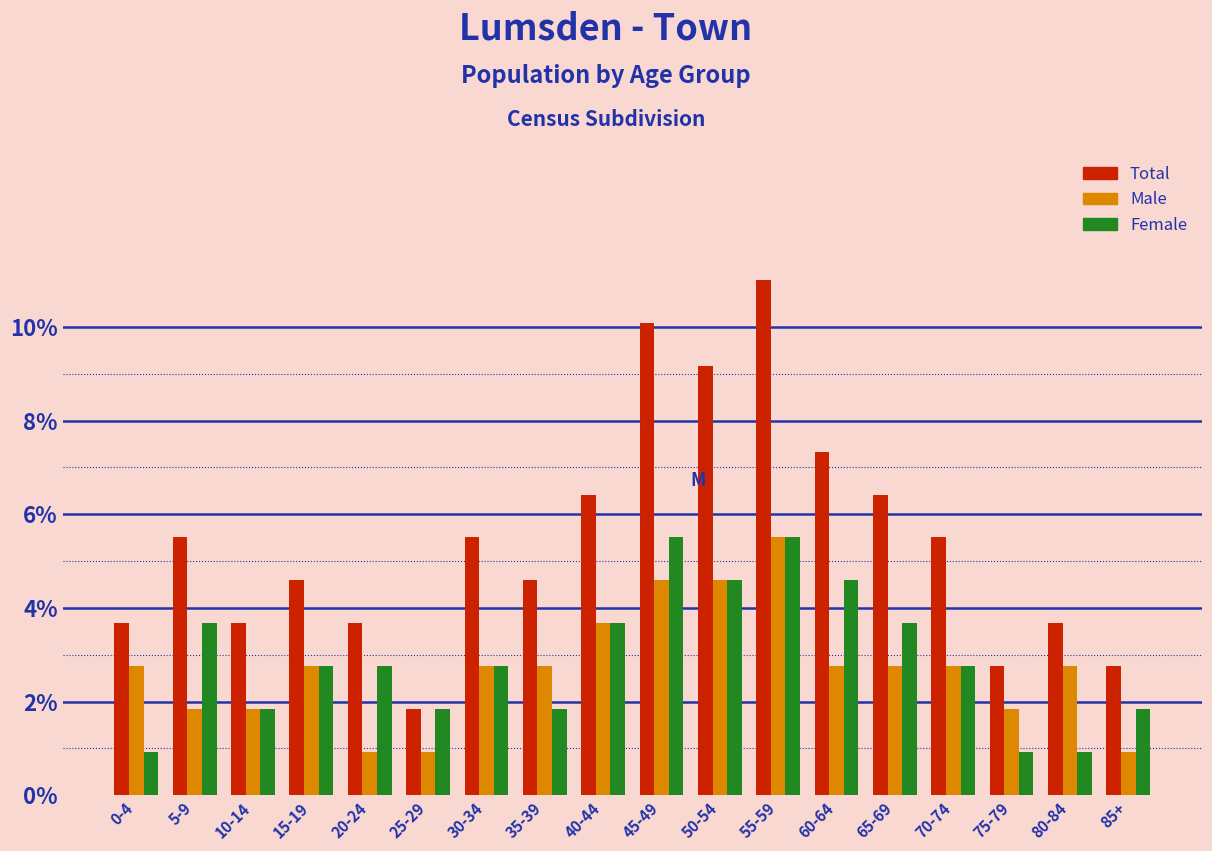

Which series has the largest total across all categories?

Total